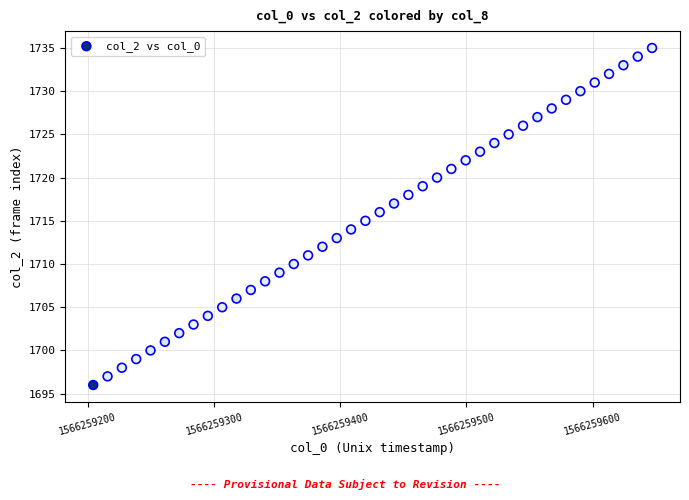

What is the range of Y values (max minus min)?

39